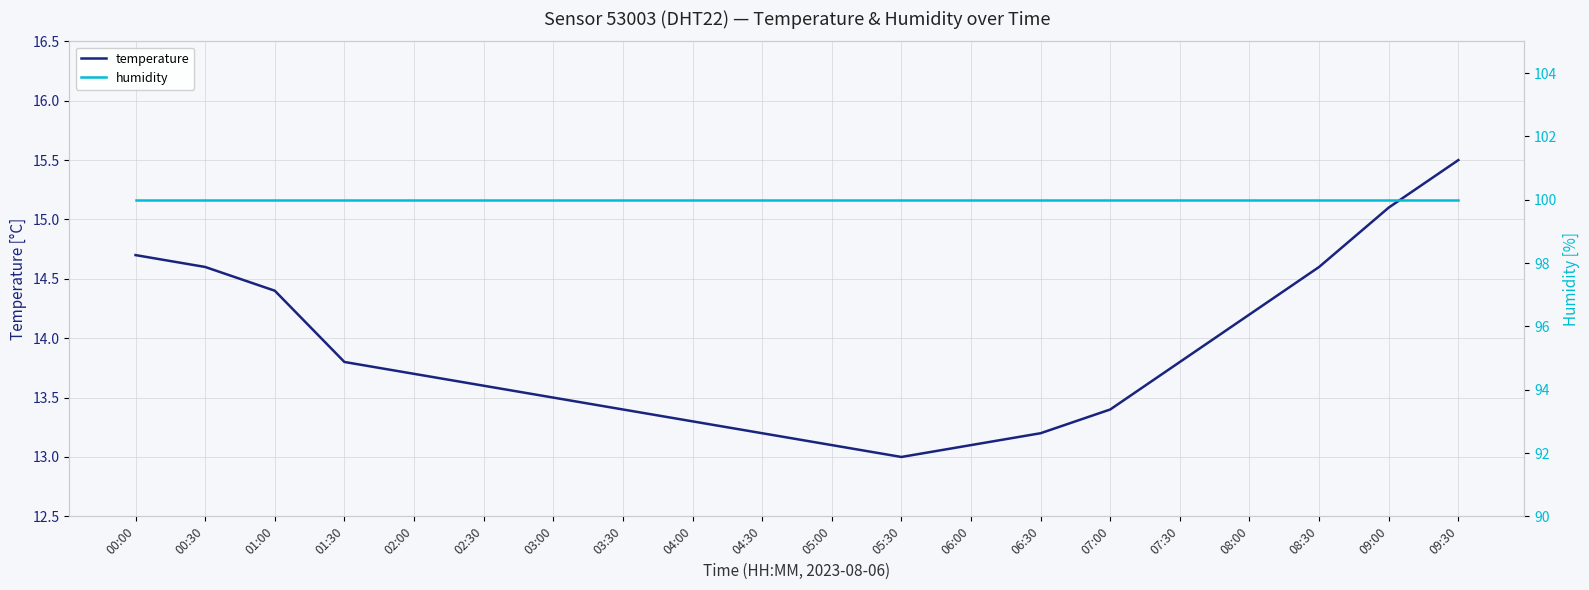

What is the label of the 6th point from the right?

07:00